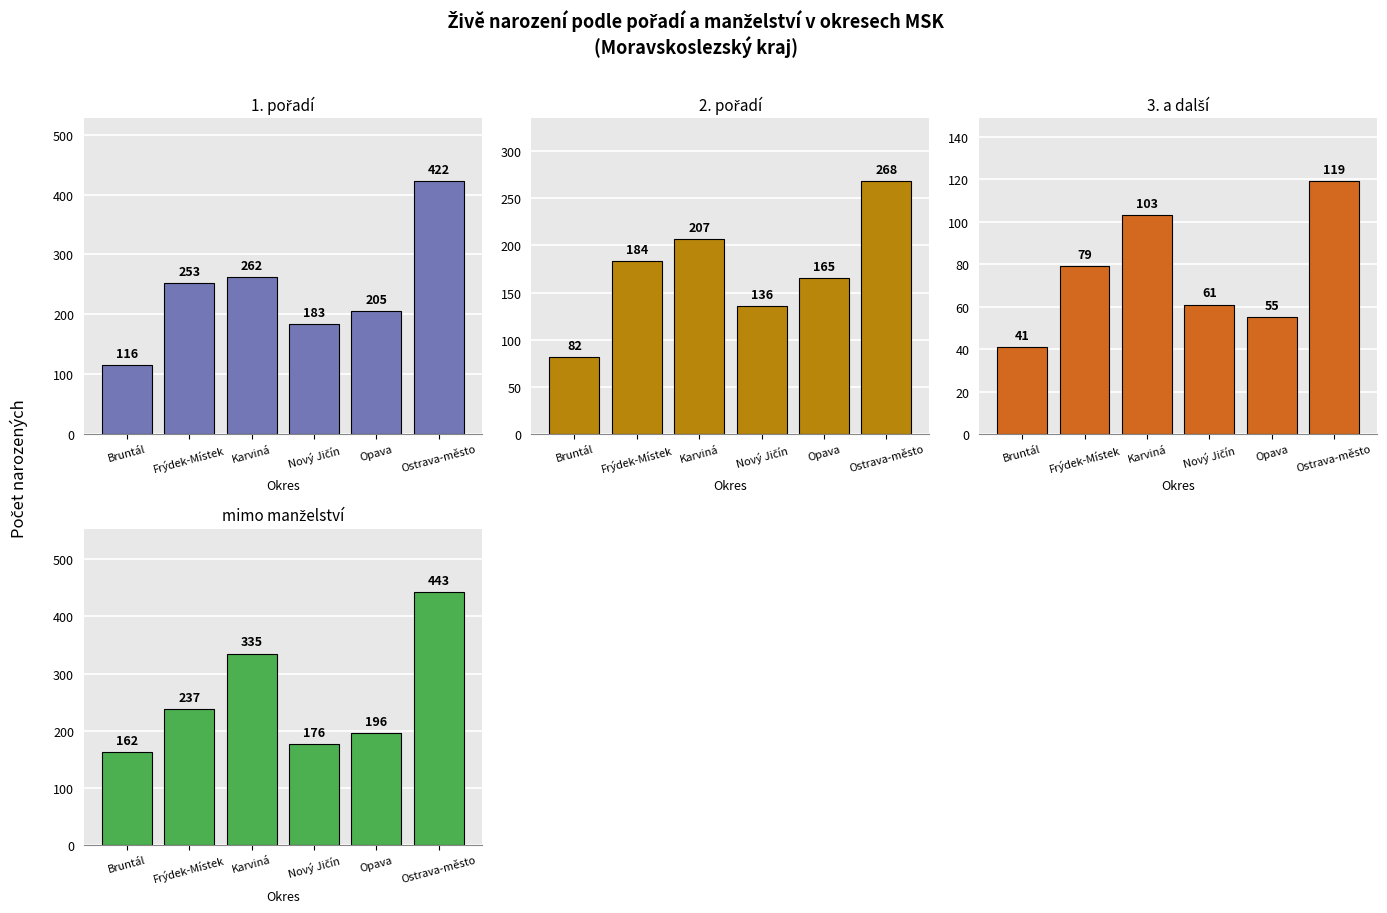

What is the minimum value for 1. pořadí?

116